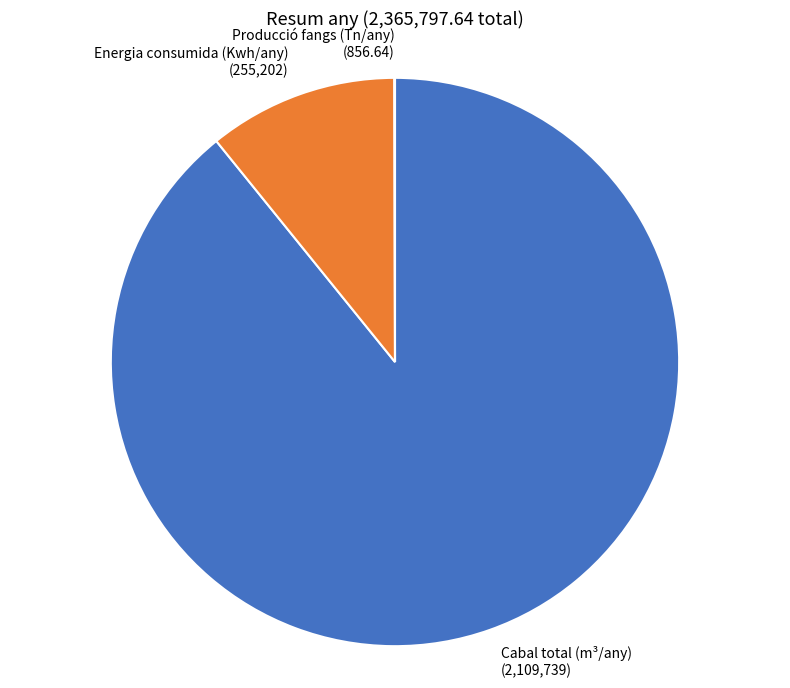

Which has a higher value, Energia consumida (Kwh/any) or Cabal total (m³/any)?

Cabal total (m³/any)